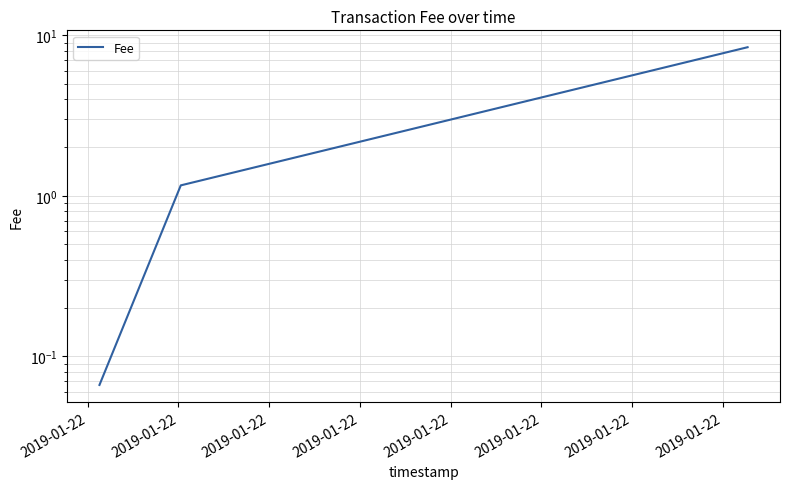

What is the minimum value shown in the chart?

0.1